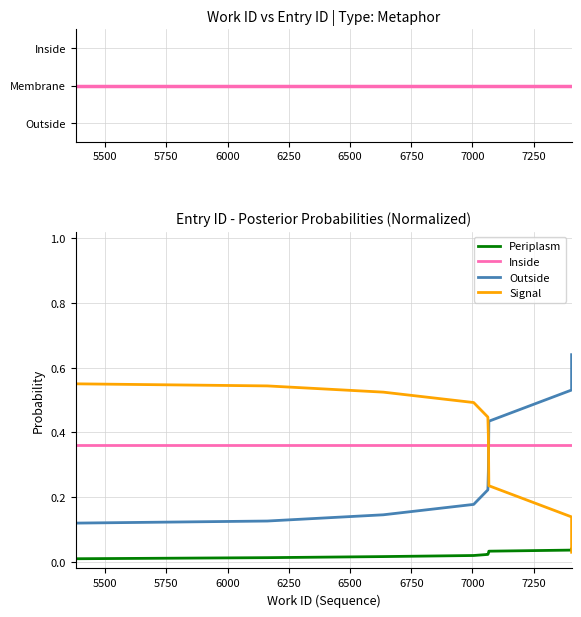

What are all the series names shown in the legend?

Inside, Periplasm, Outside, Signal